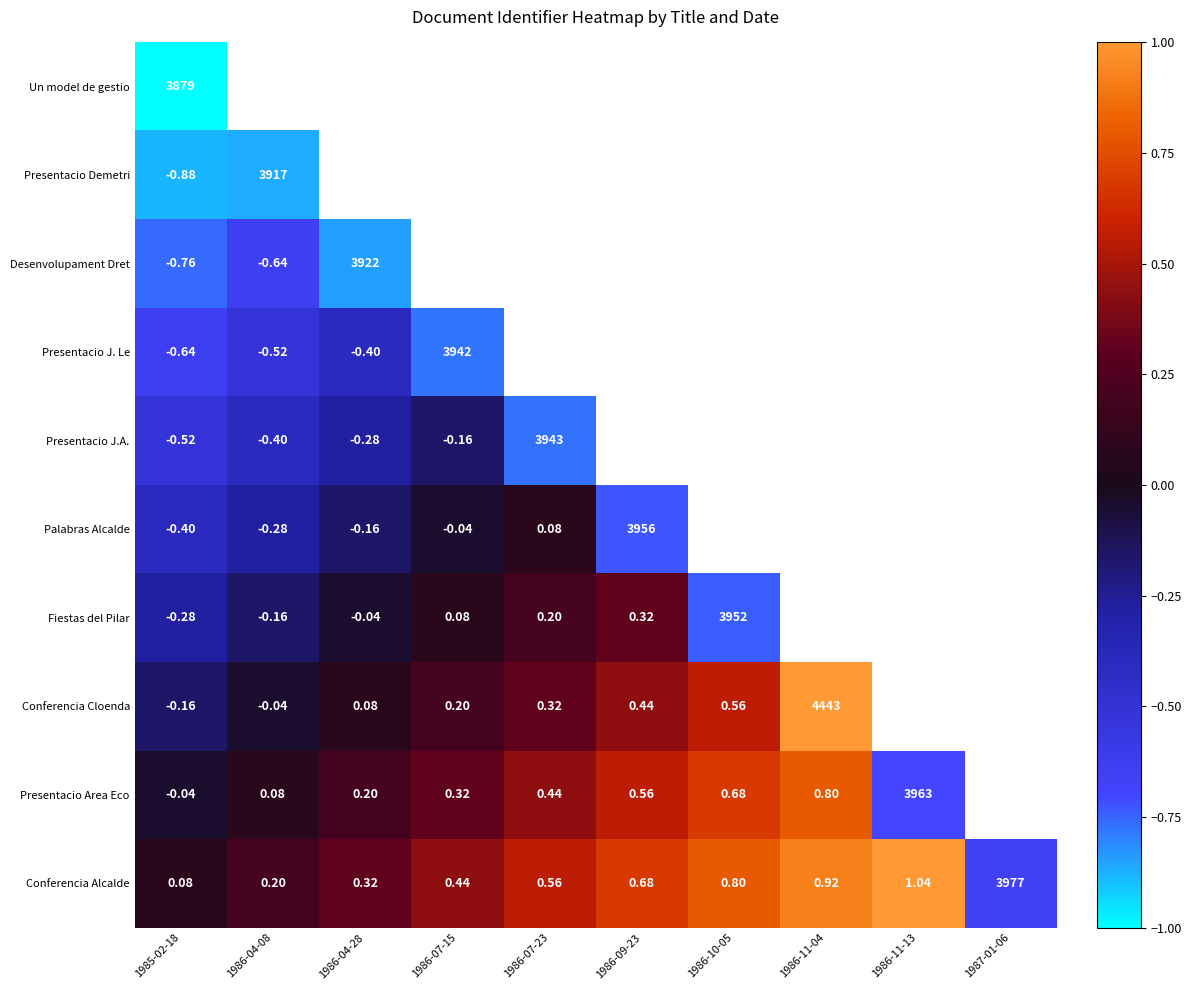

Is the value of Palabras Alcalde at 1985-02-18 greater than the value of Presentacio J.A. at 1986-07-23?

No